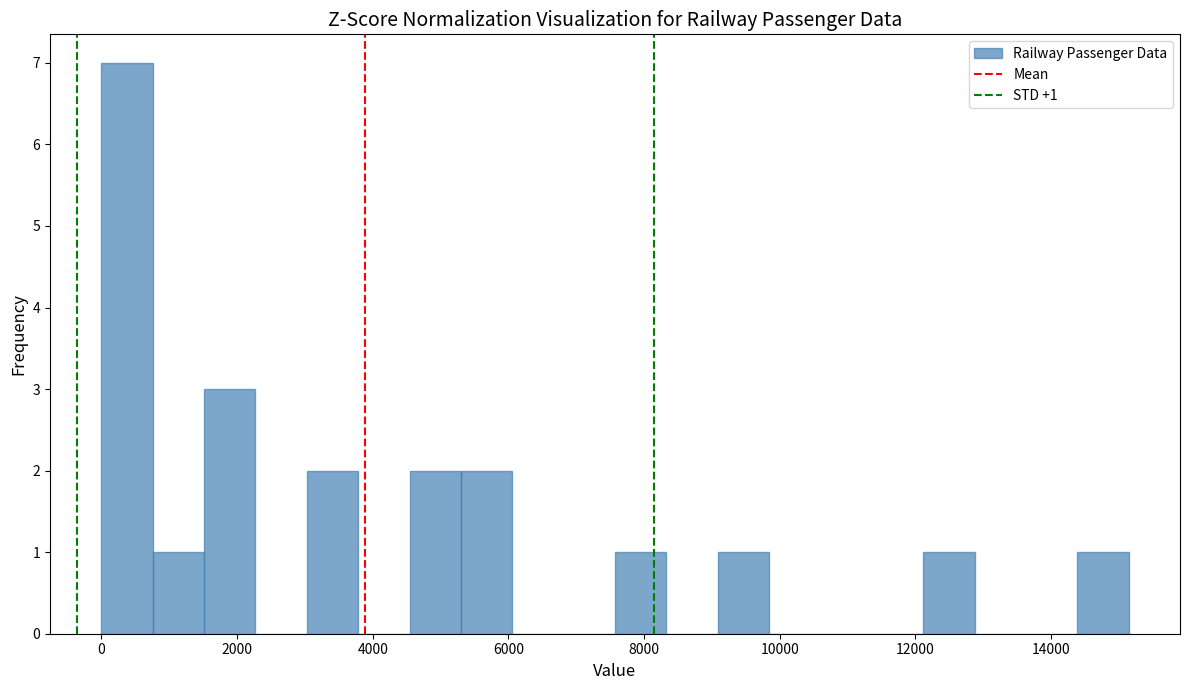

Around what value on the x-axis is the tallest bar? Give the approximate position of its centre, as read against the axis.

400